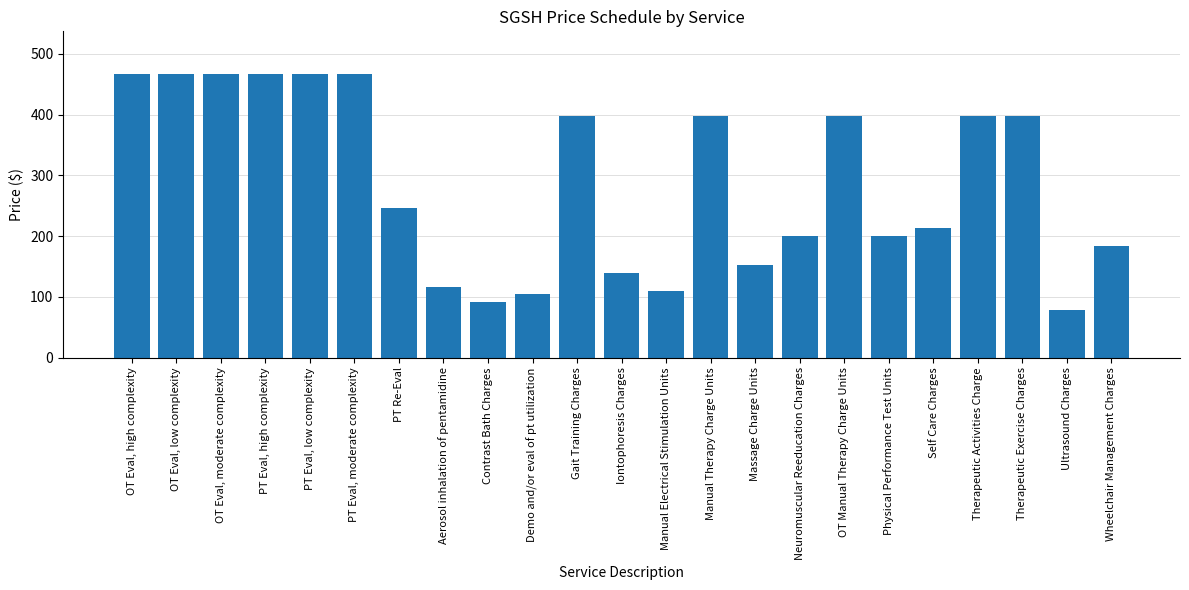

The chart shows a value of 49 at Contrast Bath Charges. True or false?

False